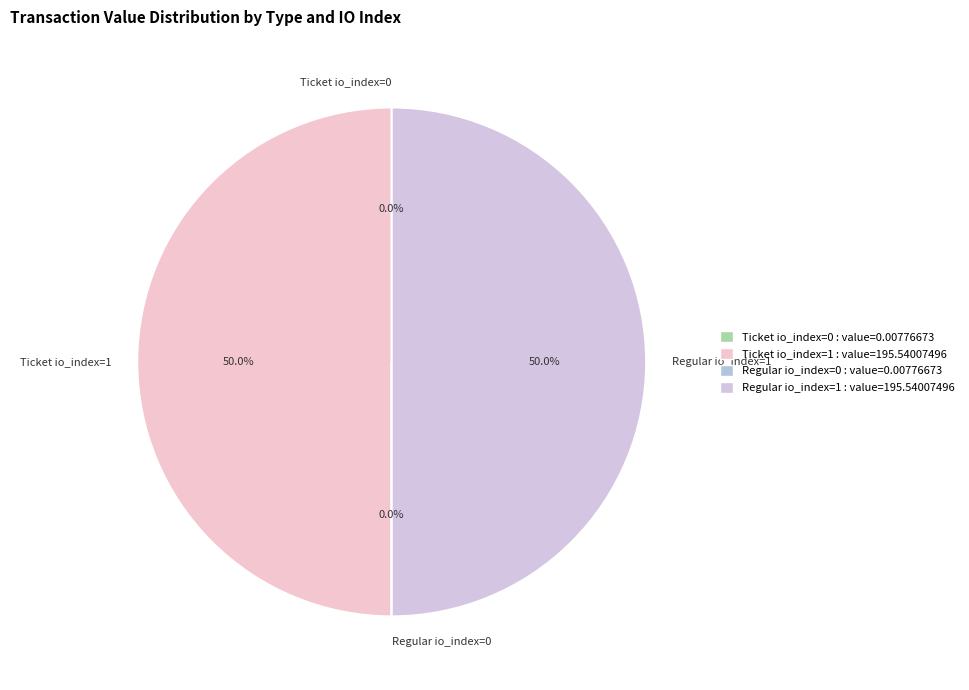

To the nearest percent, what is the combined percentage of Ticket io_index=0 and Regular io_index=1?

50%